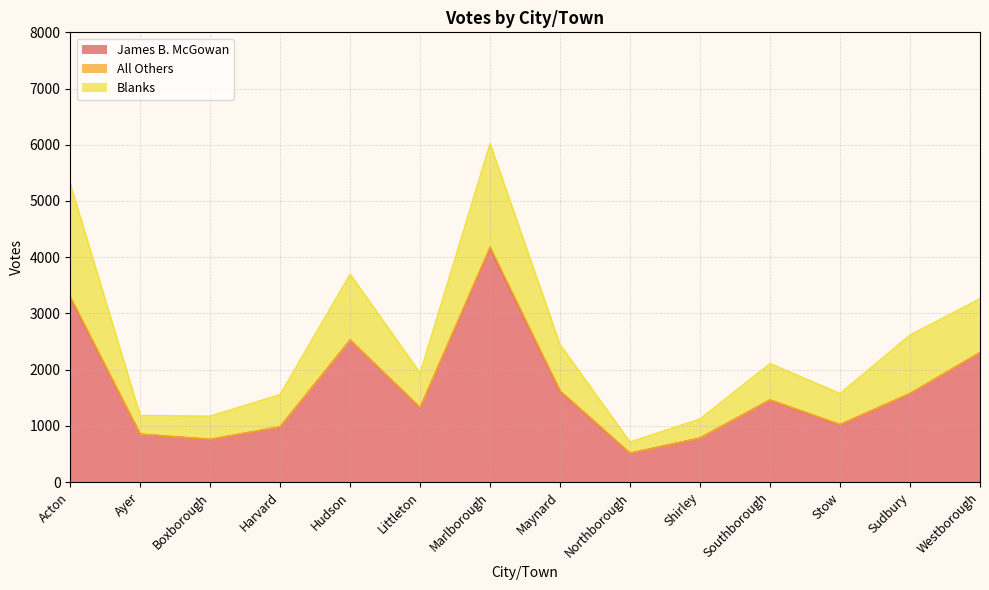

How many interior local valleys does the Blanks series have?

4